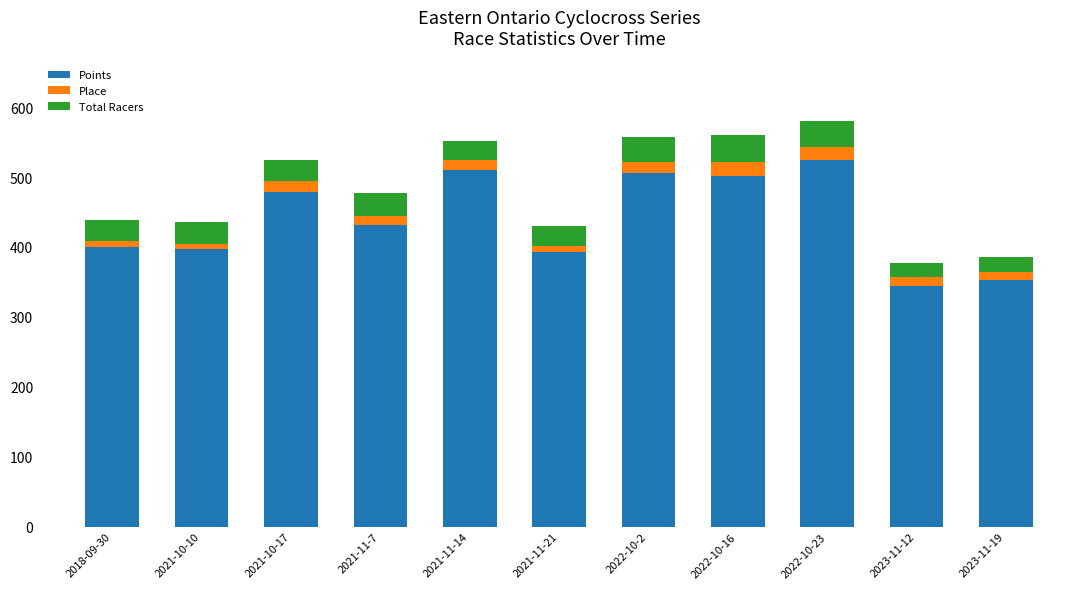

What is the total value across all series at 2021-10-17?

525.1